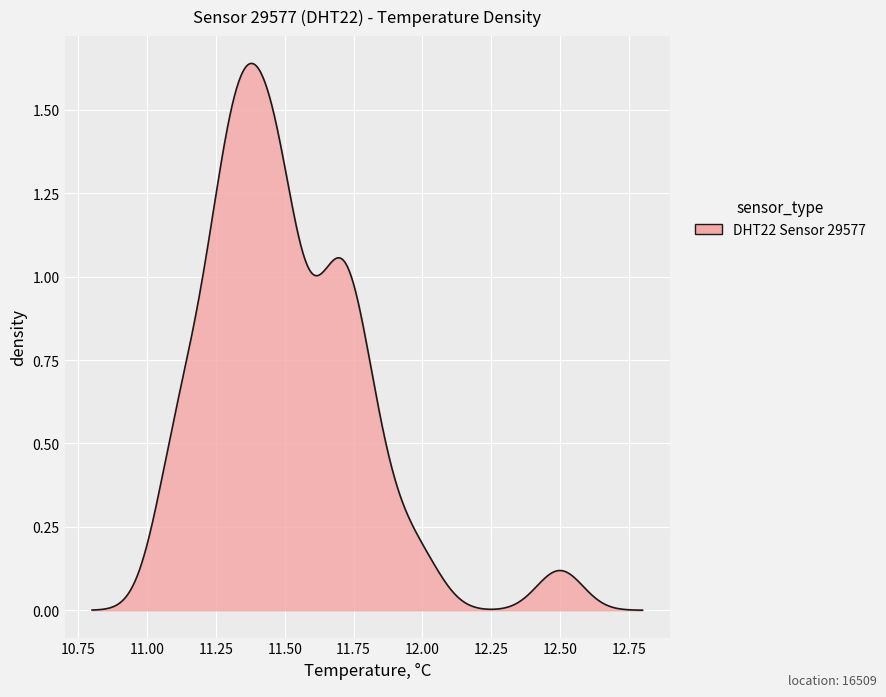

Is this an area chart (filled region under the line)?

Yes